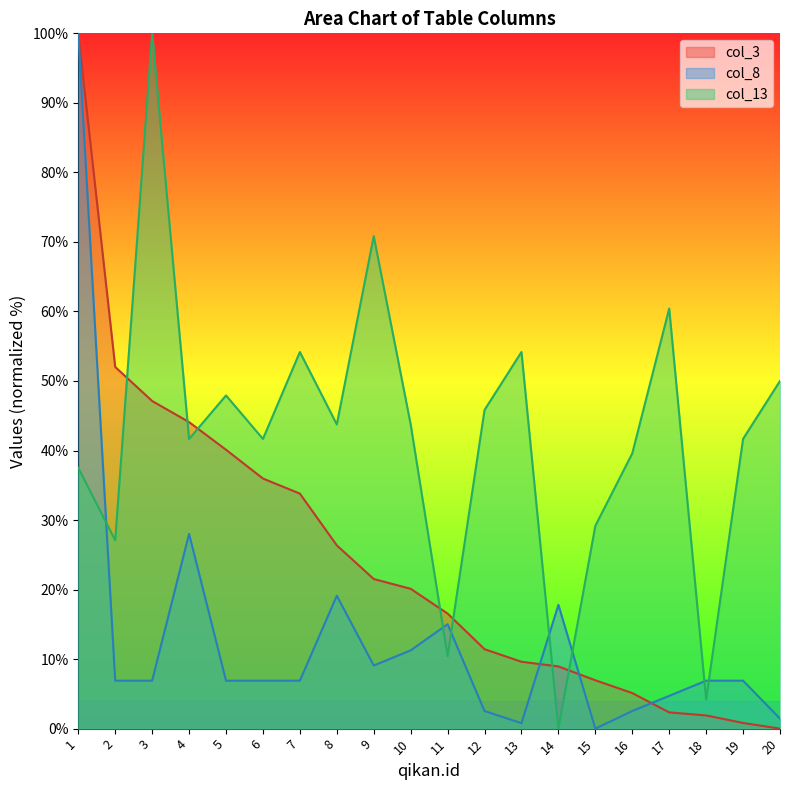

True or false: col_3 has a value of 3.4 at 18.

False